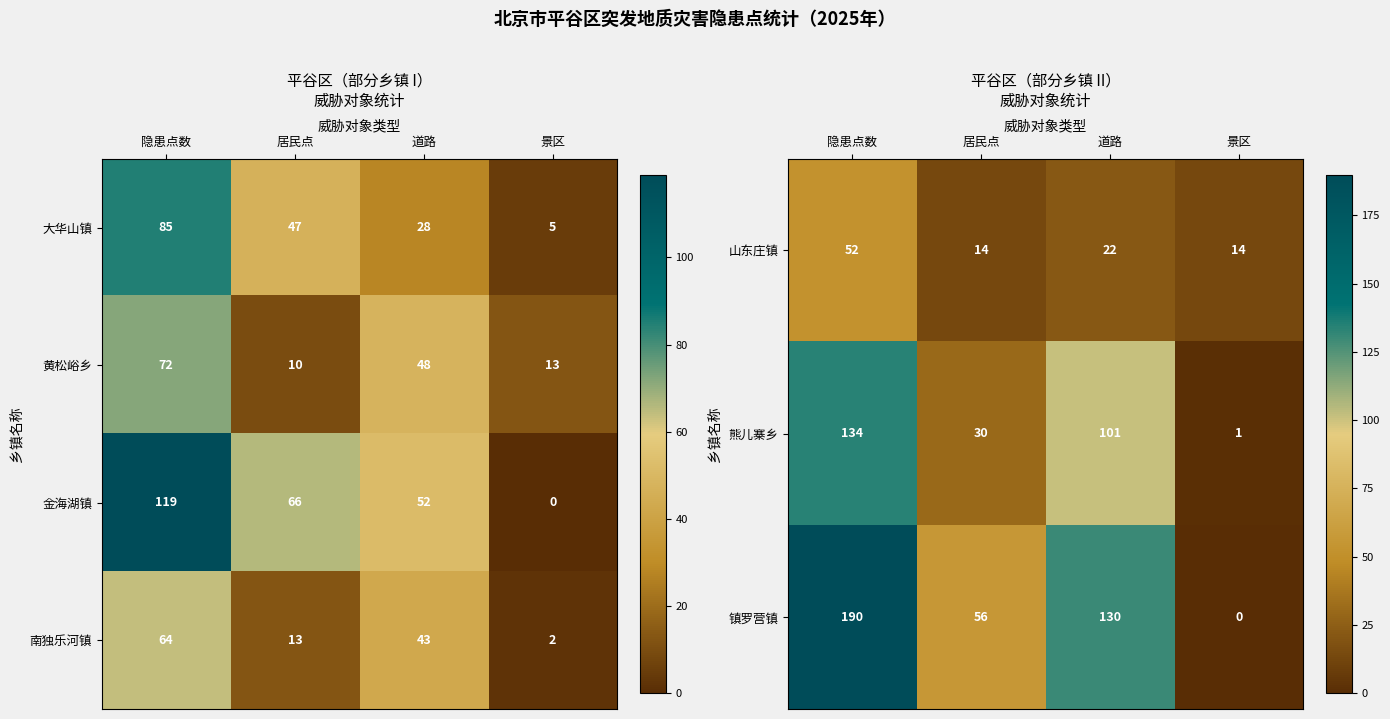

Rank the categories by 大华山镇 value from lowest to highest.

景区, 道路, 居民点, 隐患点数